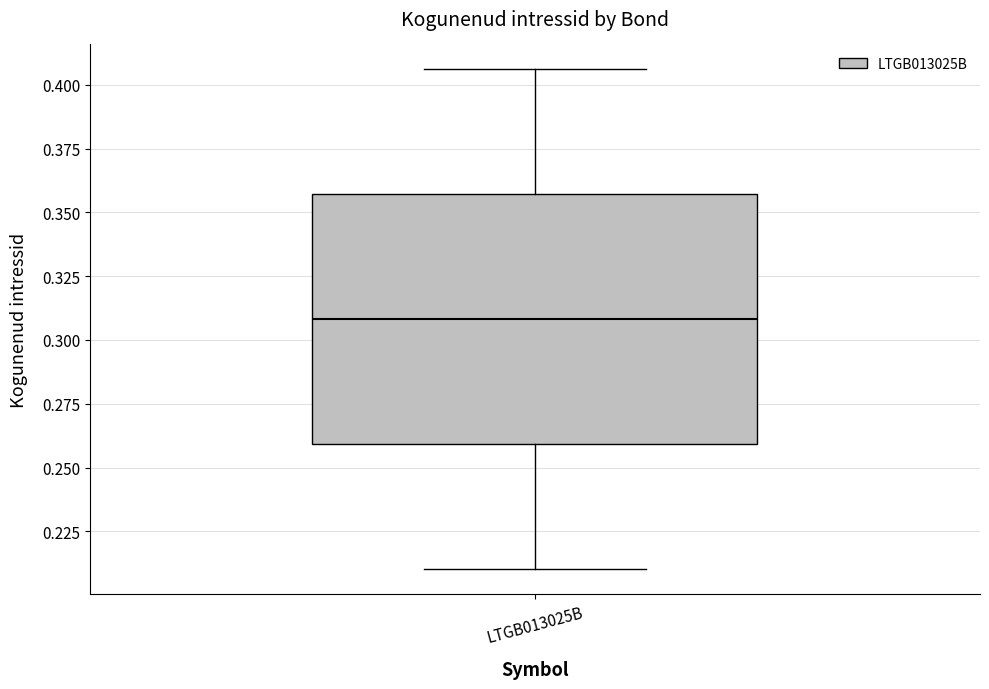

Where does the upper whisker of the box for LTGB013025B end on the y-axis? The values are not printed on the chart, so give them approximately, as read against the axis.

0.405